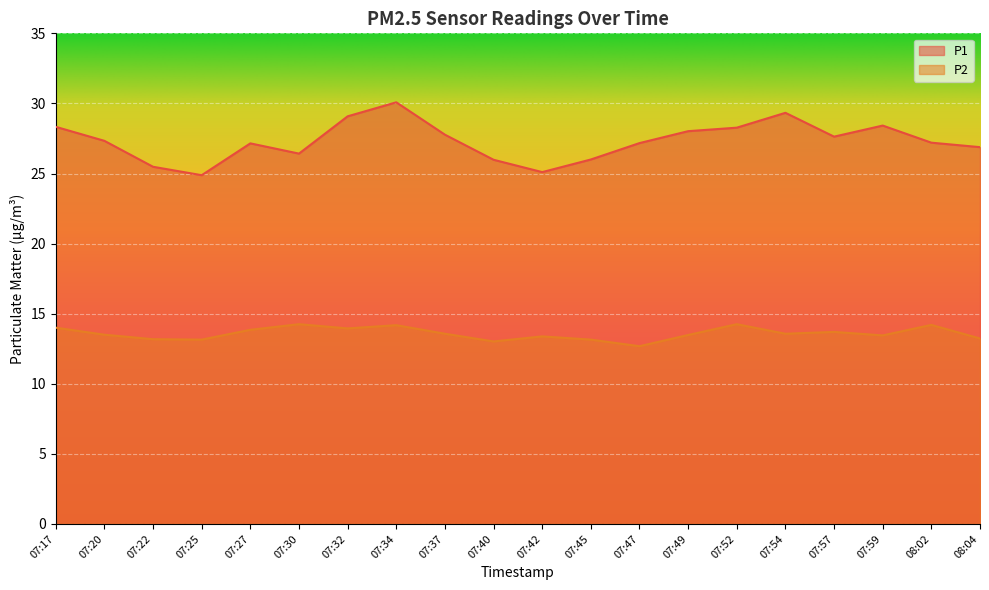

Reading left to right, list all the values displayed in this chart.

P1: 28.3	27.3	25.5	24.9	27.1	26.4	29.1	30.1	27.8	26.0	25.1	26.0	27.2	28.0	28.3	29.3	27.6	28.4	27.2	26.9
P2: 14.0	13.5	13.2	13.2	13.8	14.2	13.9	14.2	13.6	13.0	13.4	13.2	12.7	13.5	14.2	13.6	13.7	13.4	14.2	13.2